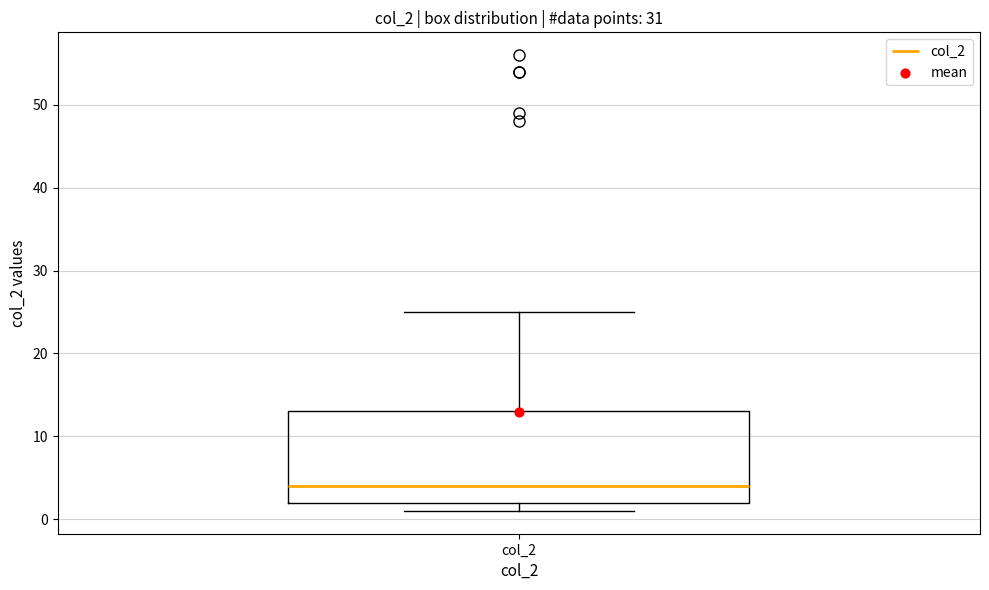

Read this box plot against the y-axis: the position of the median line, the range covered by the box, and the ends of both whiskers. The values are not printed on the chart, so give them approximately, as read against the axis.

median 4, box 2 to 13, whiskers 1 to 25